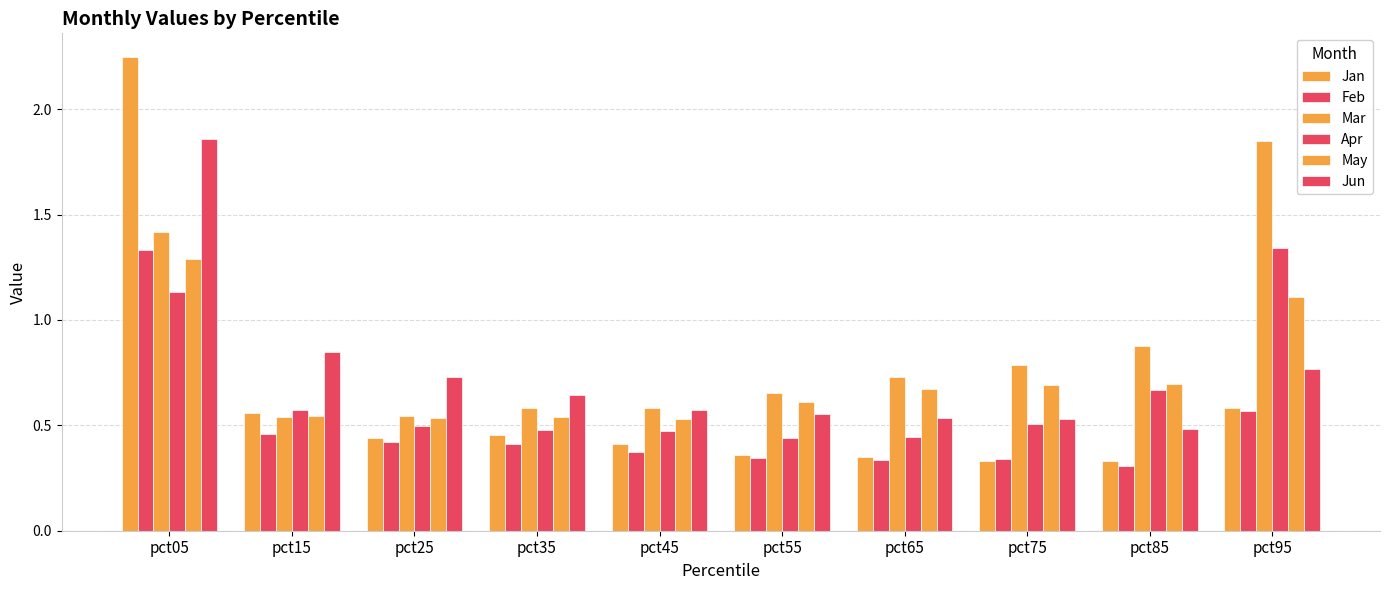

How many bars are there in each group?

6